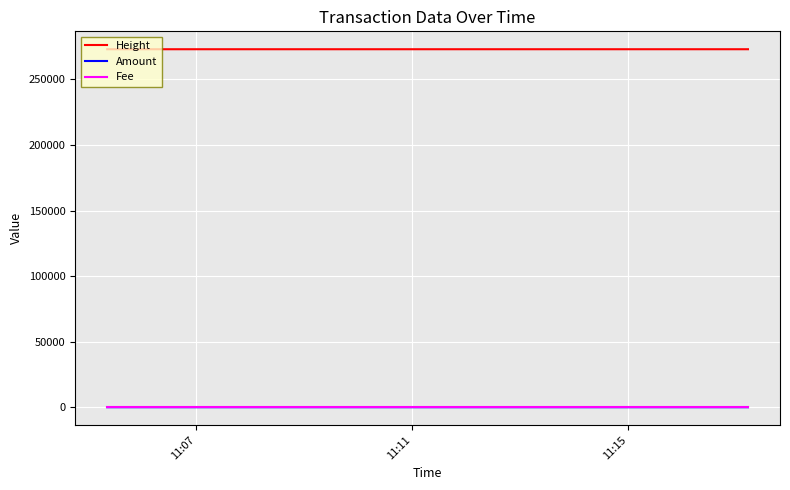

What is the minimum value for Fee?

1